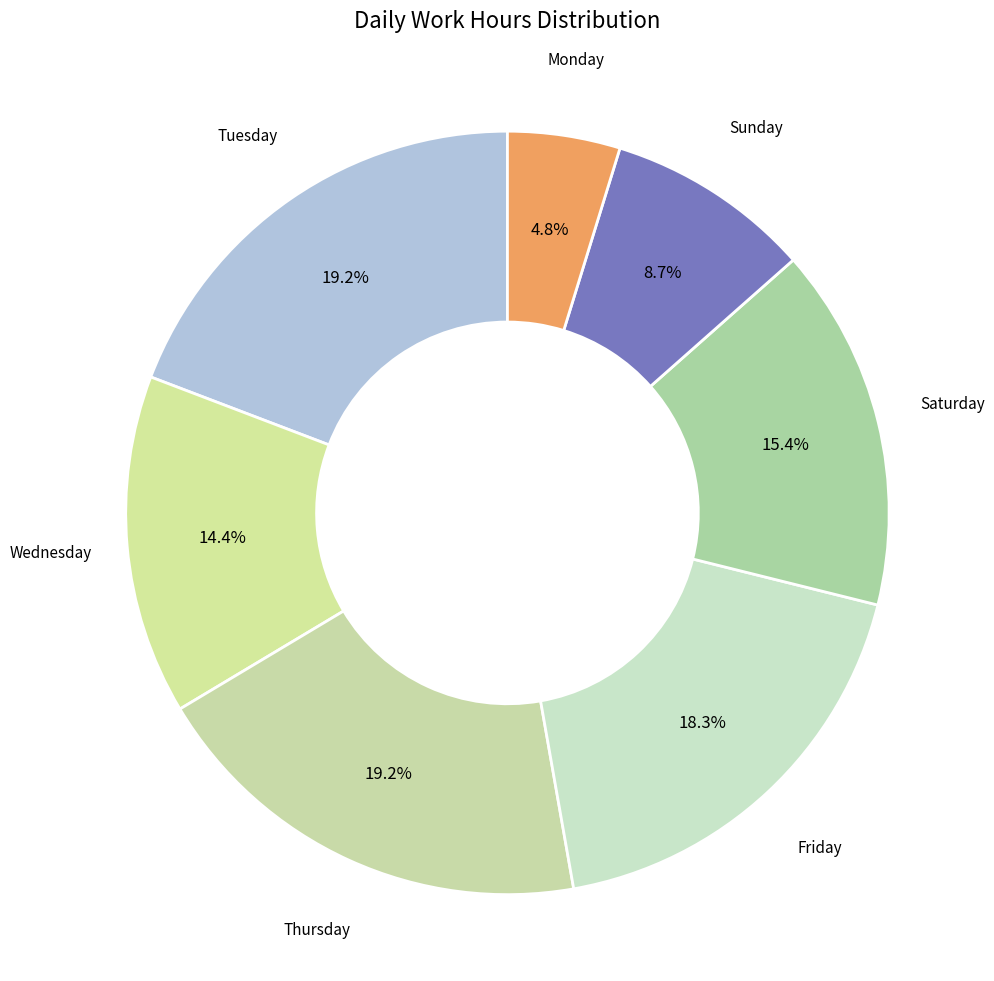

How many slices are in this pie chart?

7